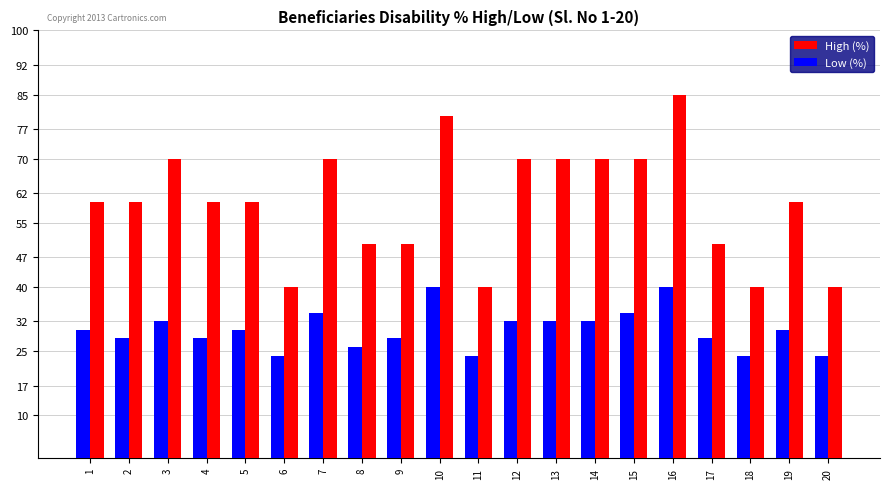

Reading right to left, extract all data points from this chart.

High (%): 40	60	40	50	85	70	70	70	70	40	80	50	50	70	40	60	60	70	60	60
Low (%): 24	30	24	28	40	34	32	32	32	24	40	28	26	34	24	30	28	32	28	30